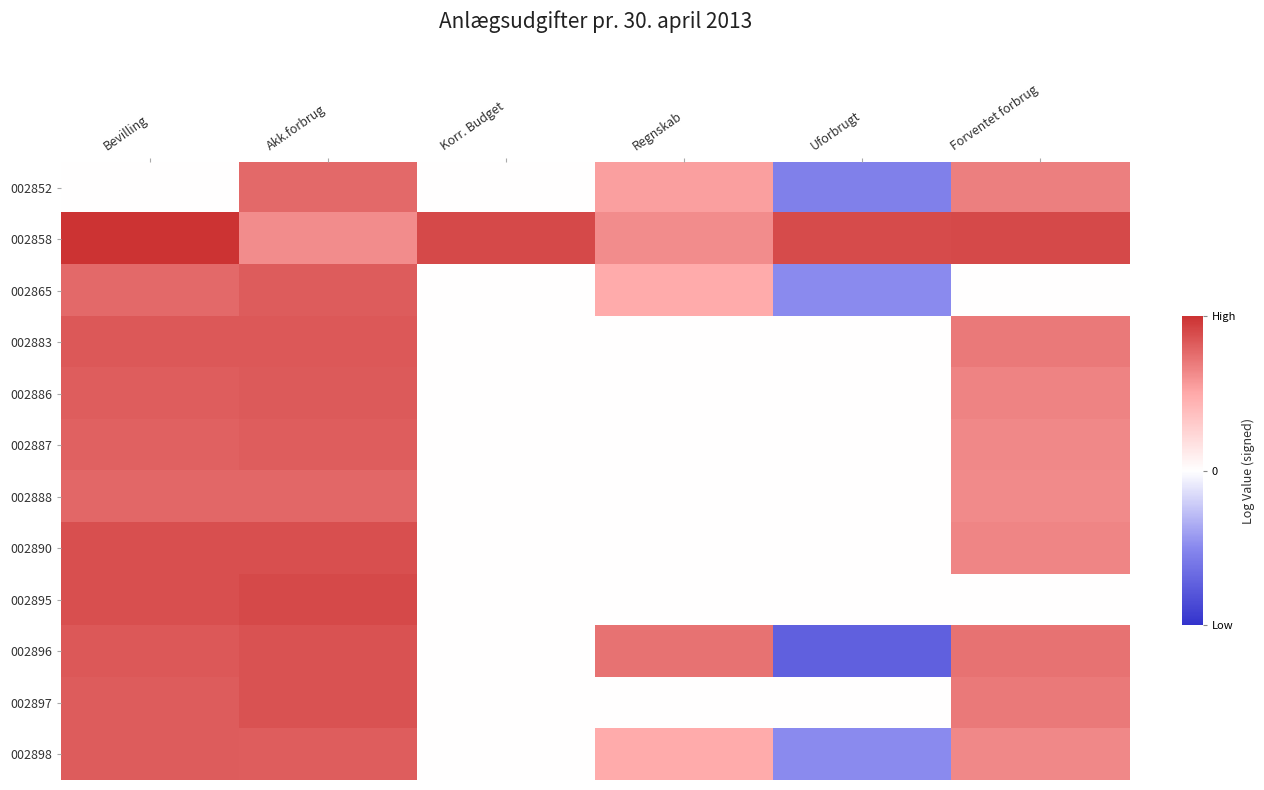

Reading left to right, transcribe all the data shown in this chart.

002852: Bevilling=0.0	Akk.forbrug=13.2	Korr. Budget=0.0	Regnskab=9.3	Uforbrugt=-9.3	Forventet forbrug=11.5
002858: Bevilling=17.1	Akk.forbrug=10.7	Korr. Budget=15.3	Regnskab=10.7	Uforbrugt=15.3	Forventet forbrug=15.3
002865: Bevilling=13.2	Akk.forbrug=14.1	Korr. Budget=0.0	Regnskab=8.3	Uforbrugt=-8.3	Forventet forbrug=0.0
002883: Bevilling=14.3	Akk.forbrug=14.3	Korr. Budget=0.0	Regnskab=0.0	Uforbrugt=0.0	Forventet forbrug=11.9
002886: Bevilling=14.0	Akk.forbrug=14.2	Korr. Budget=0.0	Regnskab=0.0	Uforbrugt=0.0	Forventet forbrug=11.3
002887: Bevilling=13.7	Akk.forbrug=14.0	Korr. Budget=0.0	Regnskab=0.0	Uforbrugt=0.0	Forventet forbrug=10.9
002888: Bevilling=13.2	Akk.forbrug=13.3	Korr. Budget=0.0	Regnskab=0.0	Uforbrugt=0.0	Forventet forbrug=10.7
002890: Bevilling=15.0	Akk.forbrug=15.1	Korr. Budget=0.0	Regnskab=0.0	Uforbrugt=0.0	Forventet forbrug=11.1
002895: Bevilling=15.0	Akk.forbrug=15.3	Korr. Budget=0.0	Regnskab=0.0	Uforbrugt=0.0	Forventet forbrug=0.0
002896: Bevilling=14.3	Akk.forbrug=14.7	Korr. Budget=0.0	Regnskab=12.5	Uforbrugt=-12.5	Forventet forbrug=12.5
002897: Bevilling=14.0	Akk.forbrug=14.7	Korr. Budget=0.0	Regnskab=0.0	Uforbrugt=0.0	Forventet forbrug=11.9
002898: Bevilling=14.1	Akk.forbrug=13.9	Korr. Budget=0.0	Regnskab=8.3	Uforbrugt=-8.3	Forventet forbrug=10.8